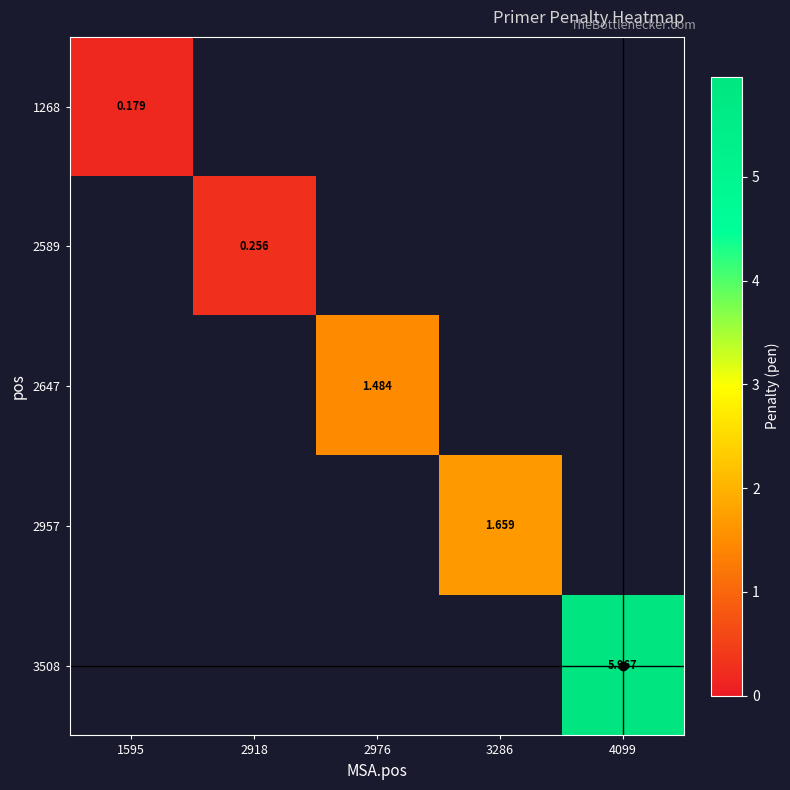

Is the value of 3508 at 4099 greater than the value of 2589 at 3286?

No